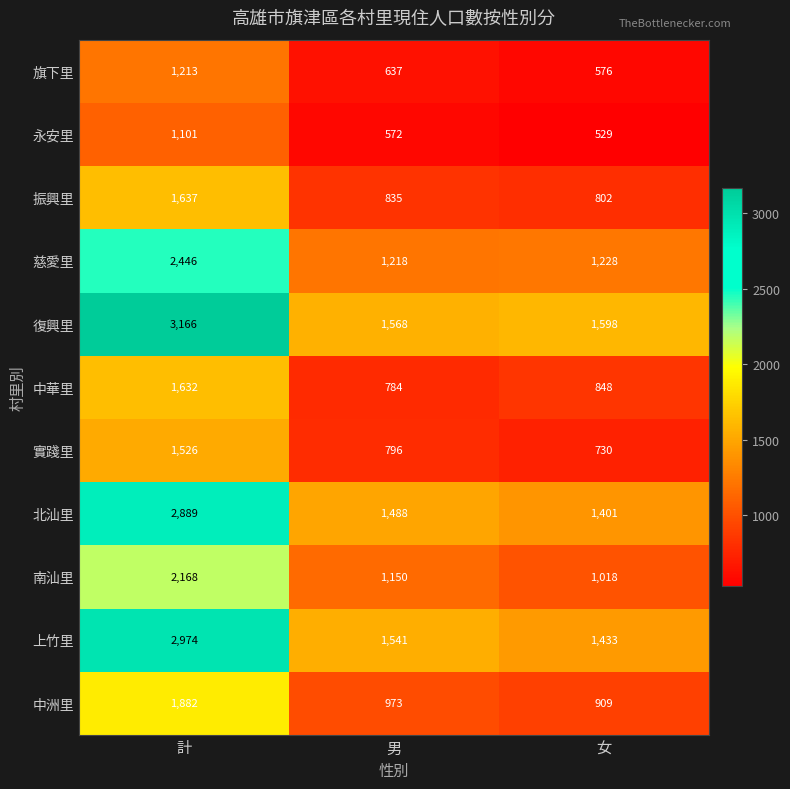

How many data points in 中華里 are less than 848?

1